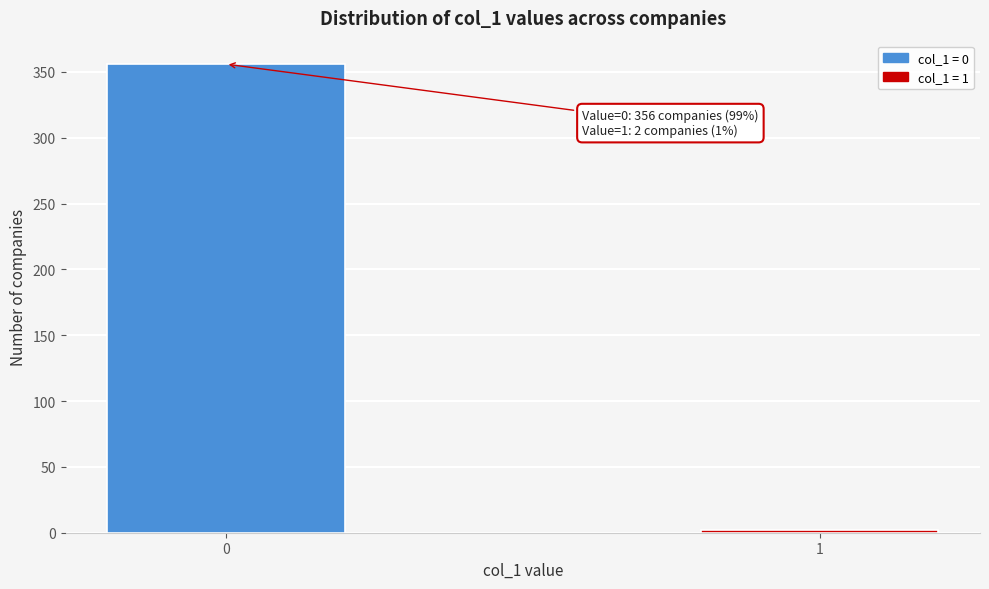

Reading left to right, list all the values displayed in this chart.

0=356	1=2